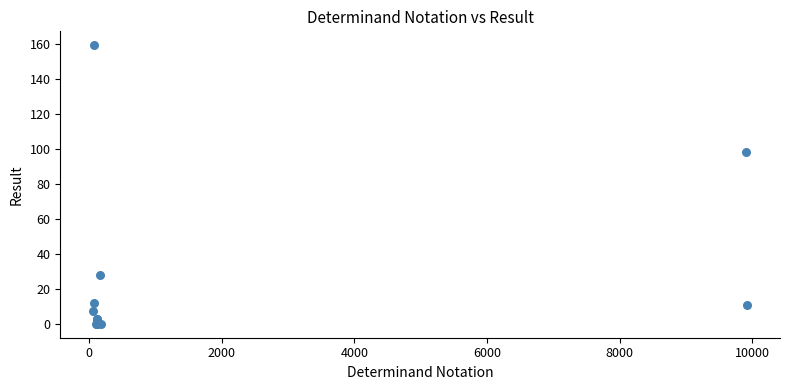

What Y value in the scatter plot is closest to 79?

98.1